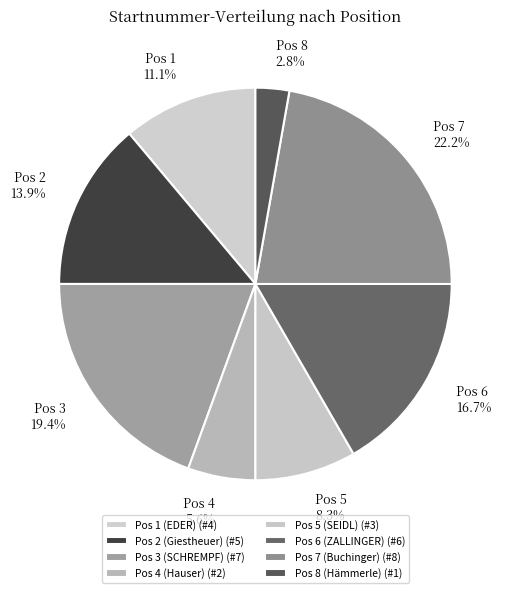

Is there any slice that represents more than half of the pie?

No